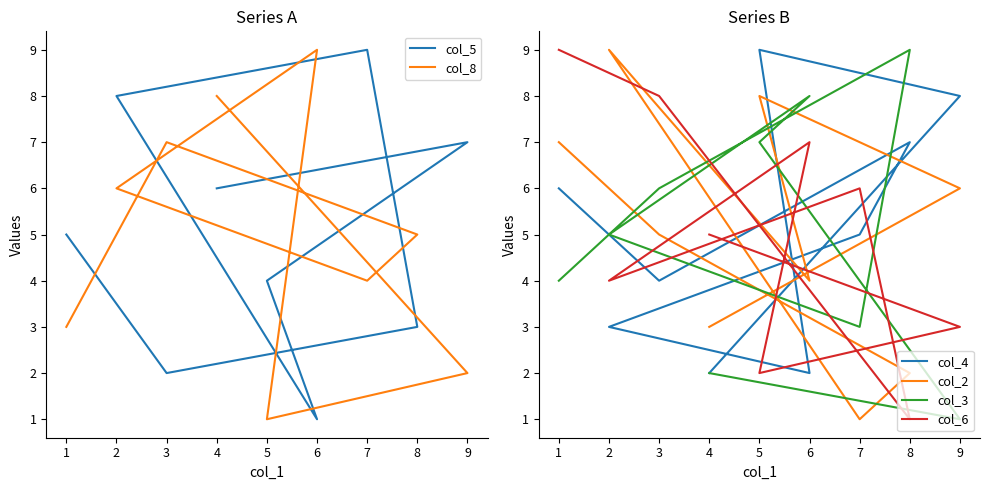

Is the value of col_4 at 1 greater than the value of col_5 at 4?

No